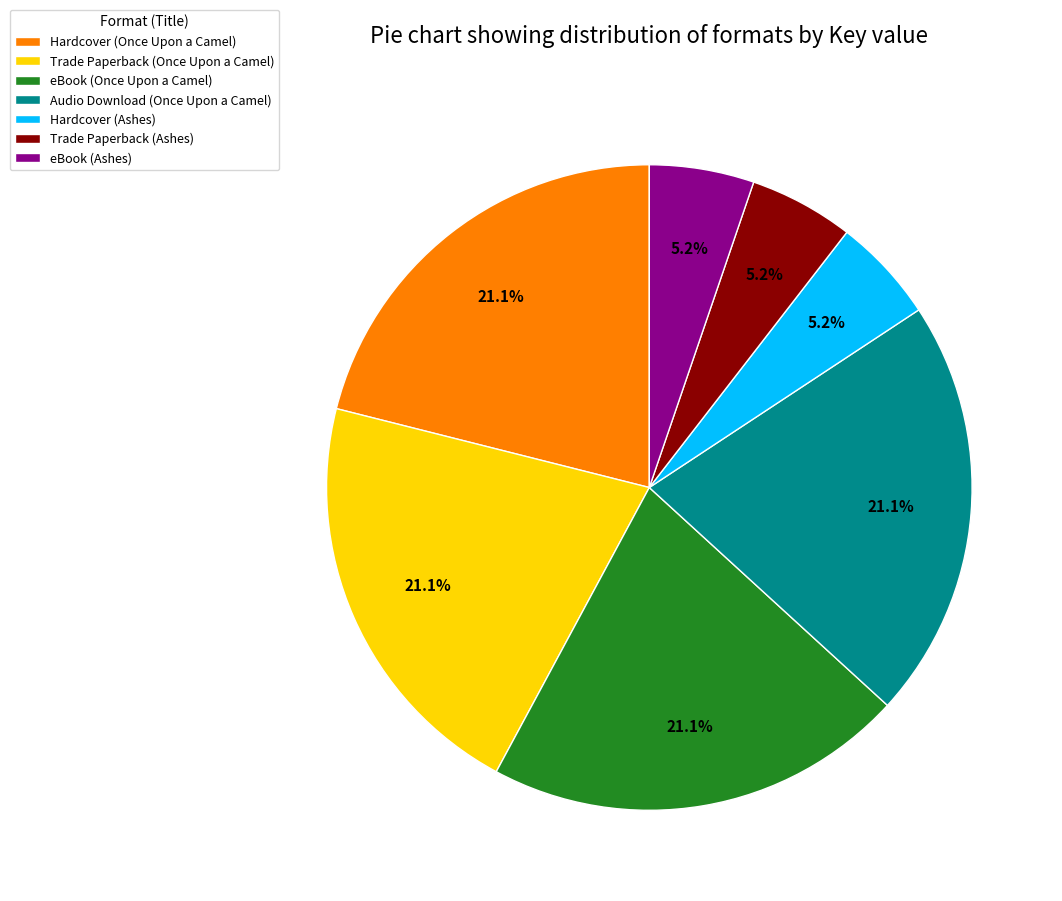

Is there any slice that represents more than half of the pie?

No